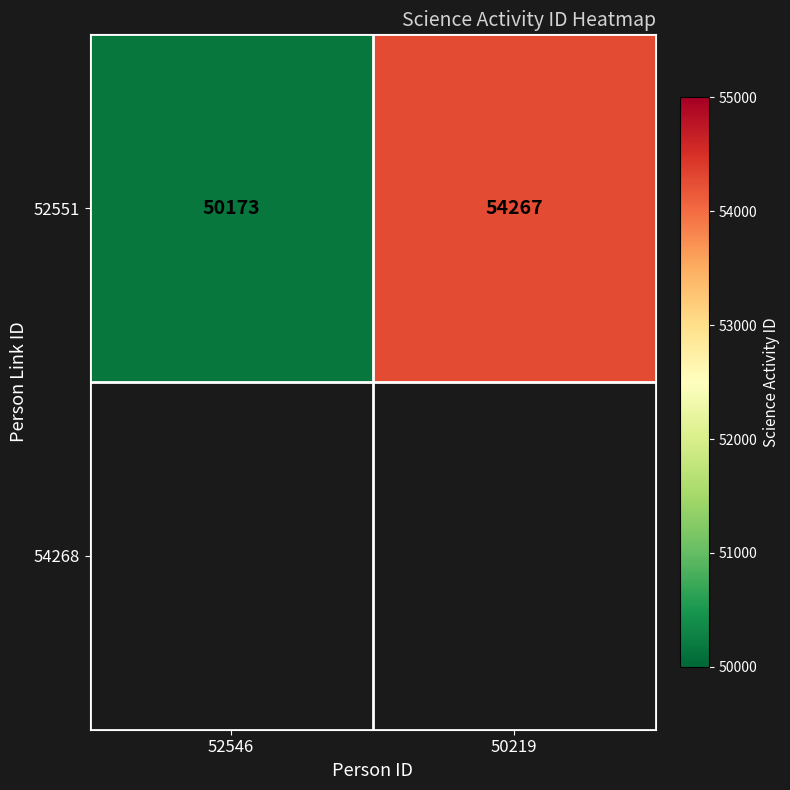

Count the number of categories in the chart.

2